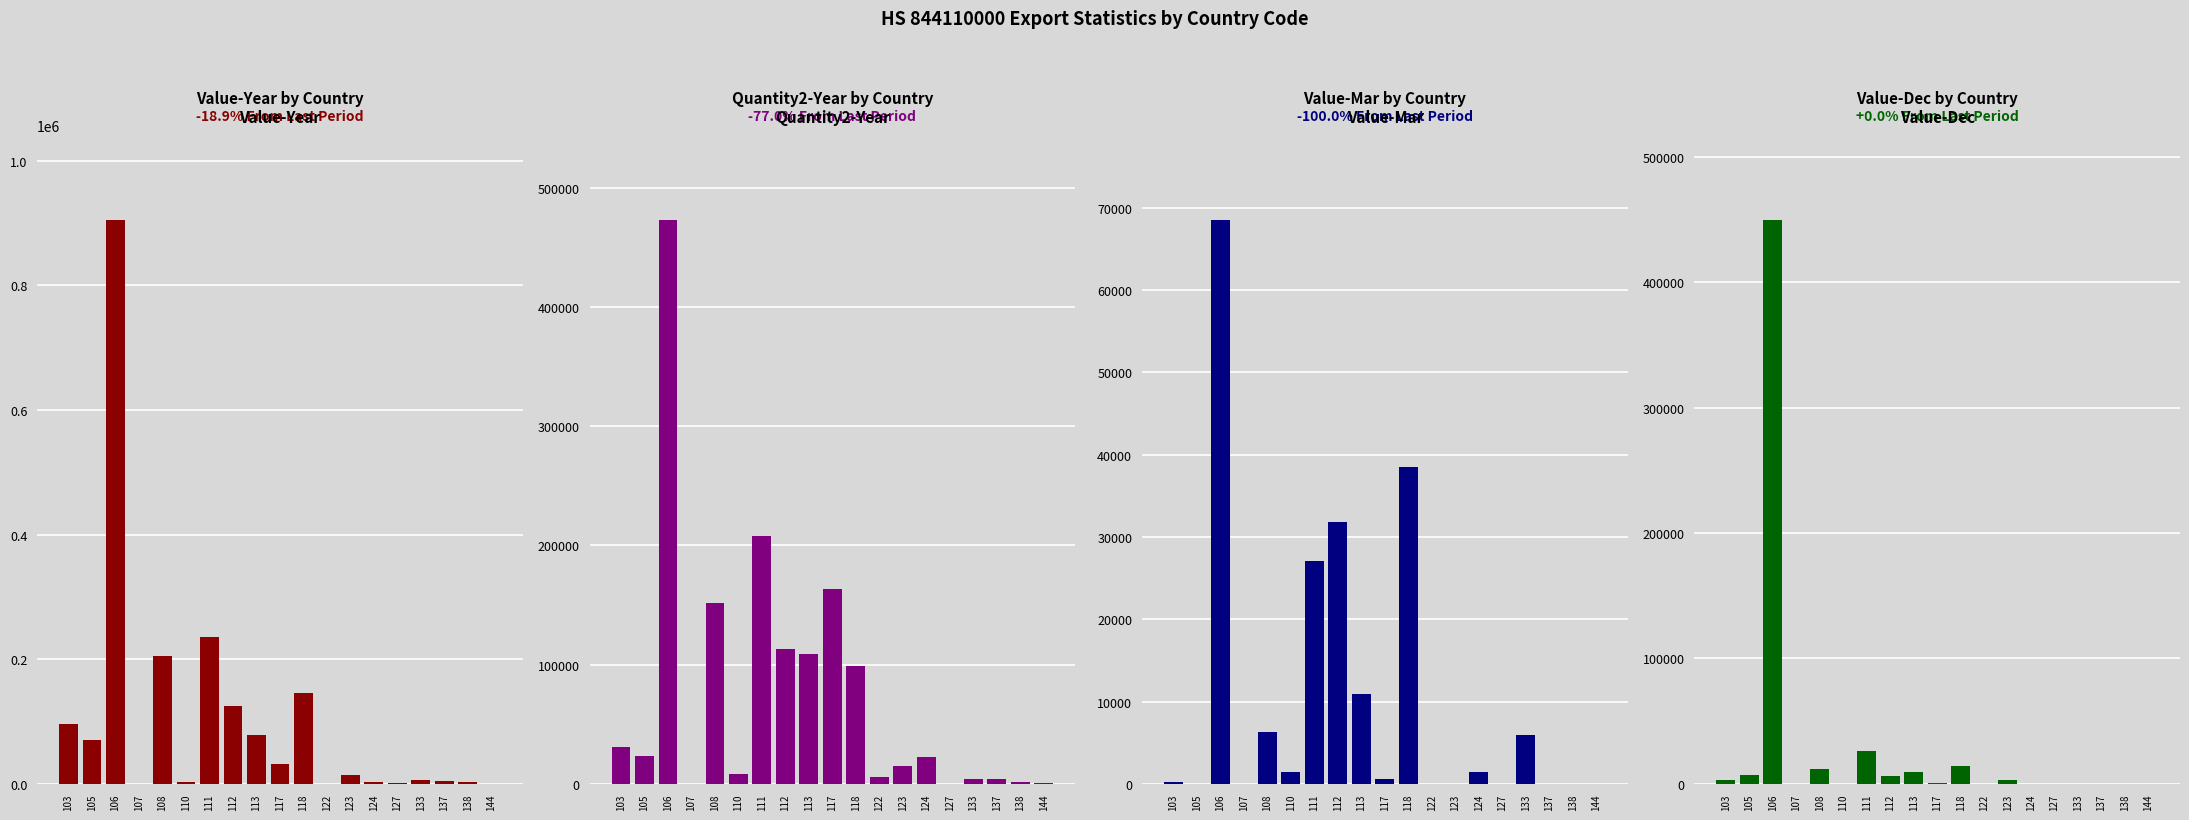

List the series in order of their overall mean, lowest first.

Value-Mar, Value-Dec, Quantity2-Year, Value-Year